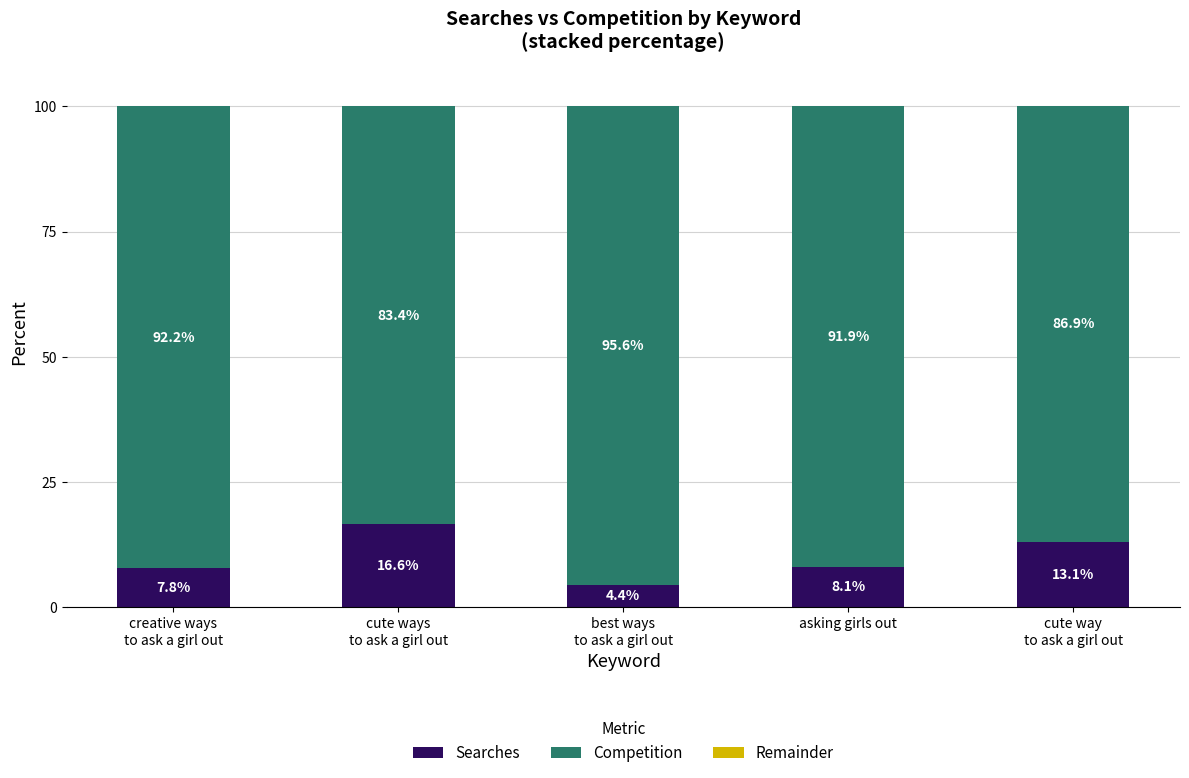

What is the sum of all Searches values?

50.0